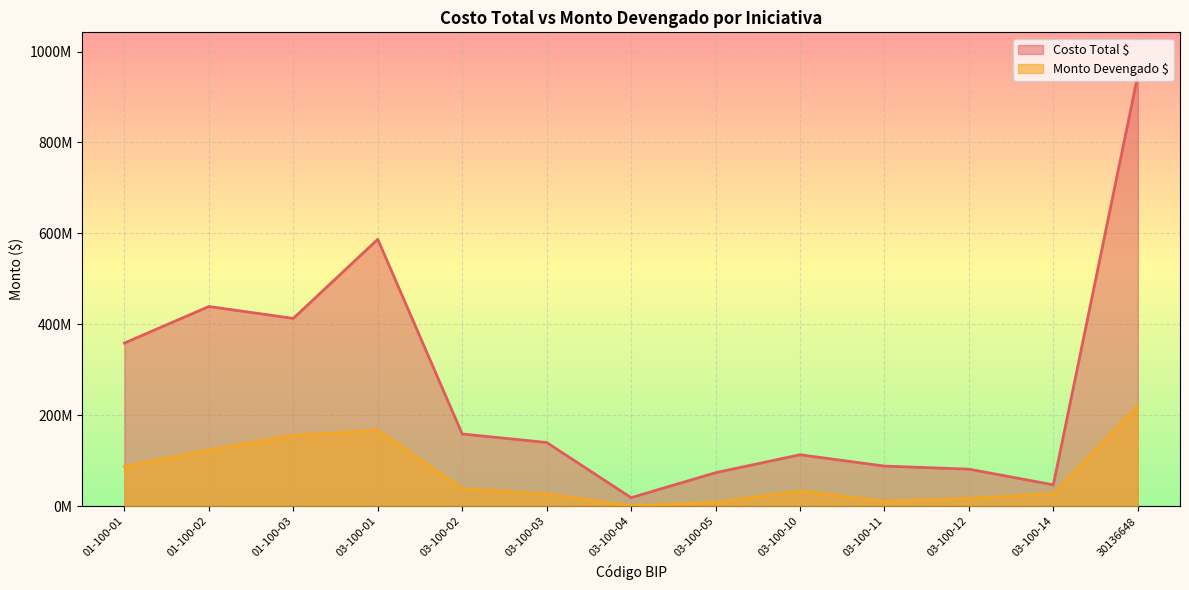

What is the value of the Costo Total point at the 6th from the left?

140199000